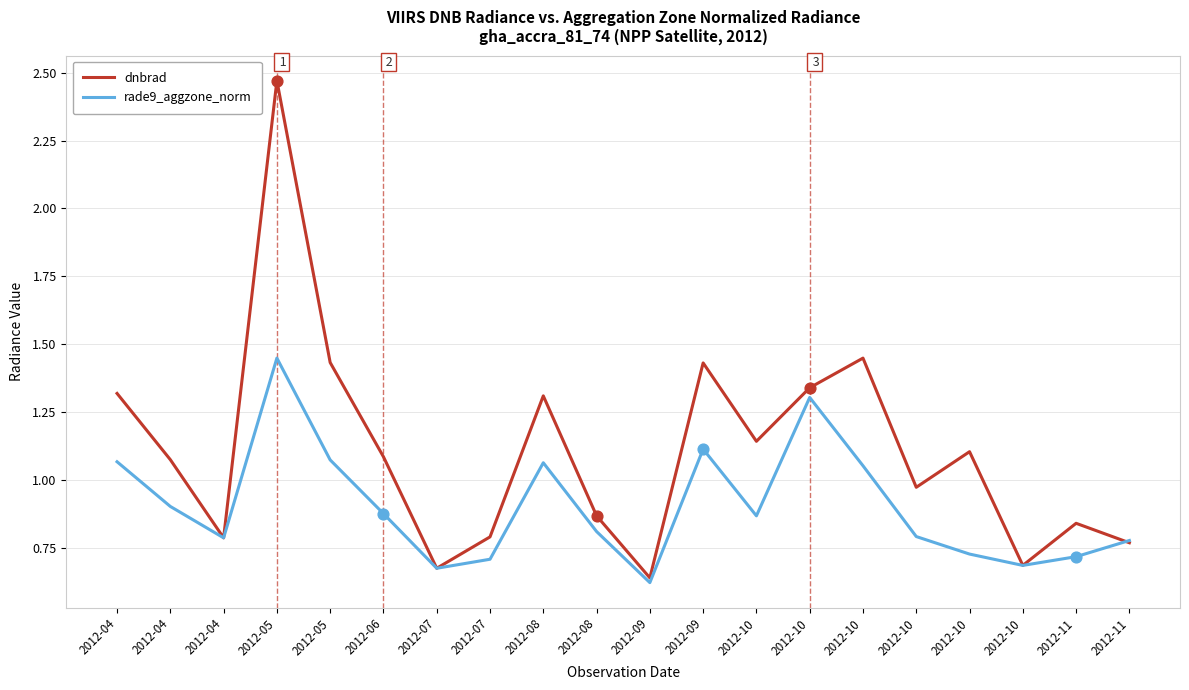

Which series has the largest total across all categories?

dnbrad